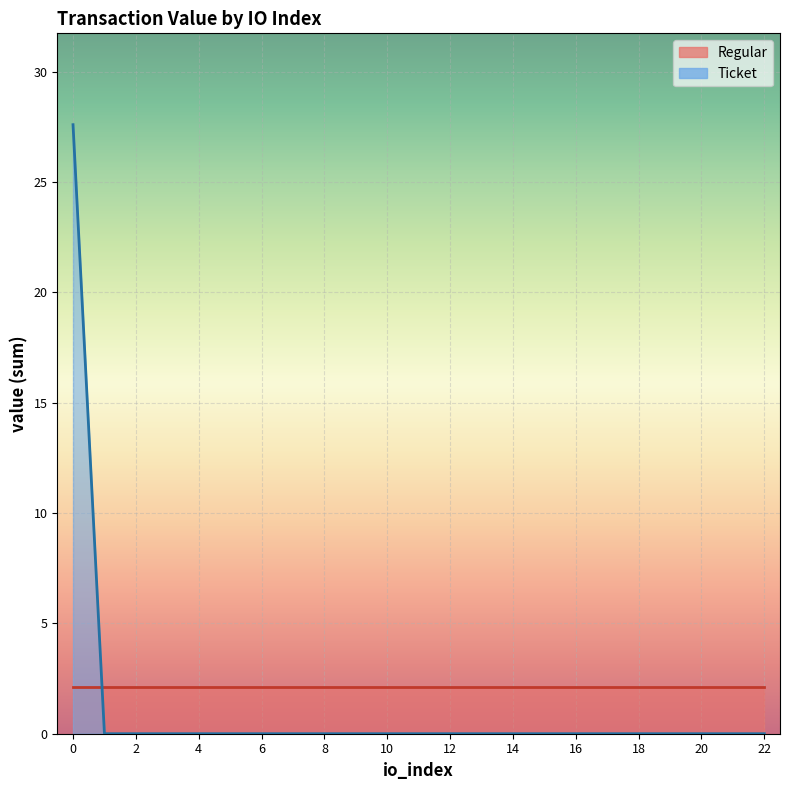

How many values in the Ticket series are below 2?

13